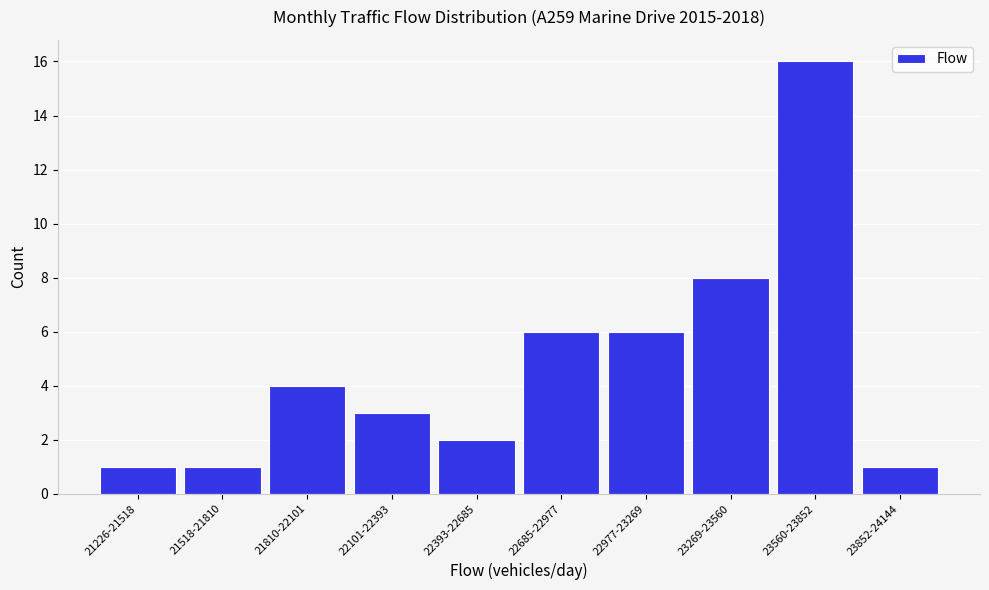

Reading left to right, transcribe all the data shown in this chart.

1	1	4	3	2	6	6	8	16	1